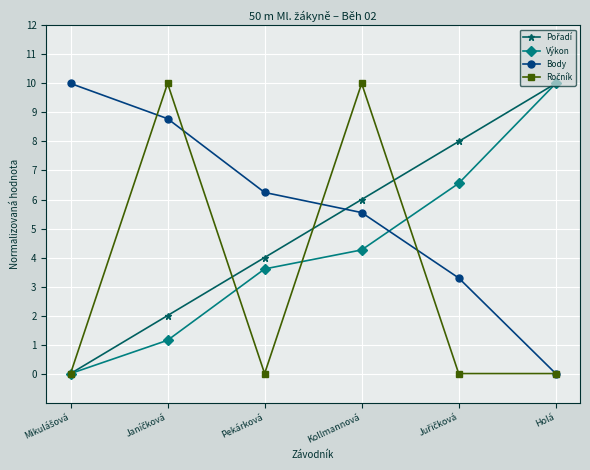

True or false: Výkon has more than 2 points higher than both neighbors.

False